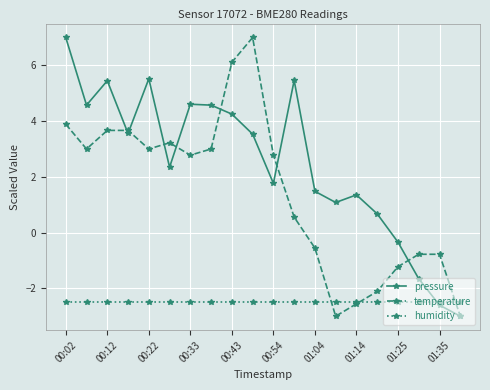

Which series has the largest total across all categories?

pressure